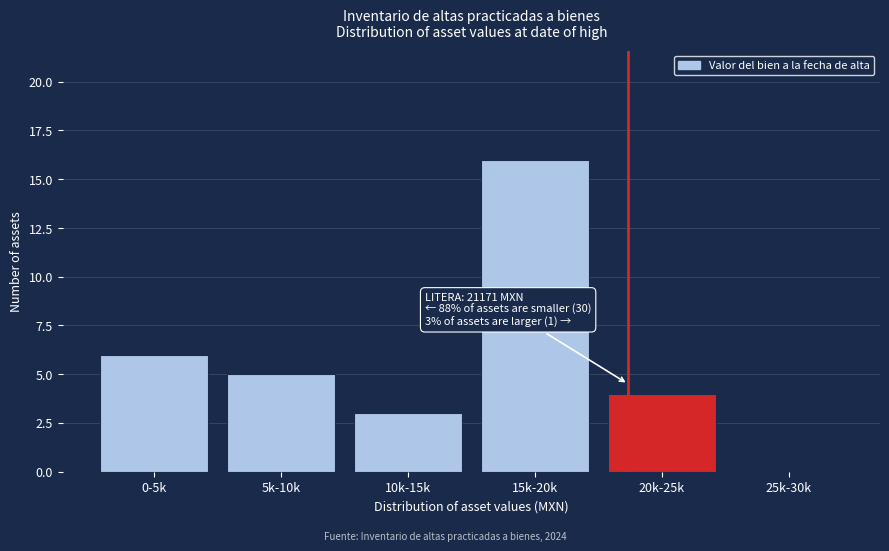

Reading left to right, transcribe all the data shown in this chart.

0-5k=6	5k-10k=5	10k-15k=3	15k-20k=16	20k-25k=4	25k-30k=0